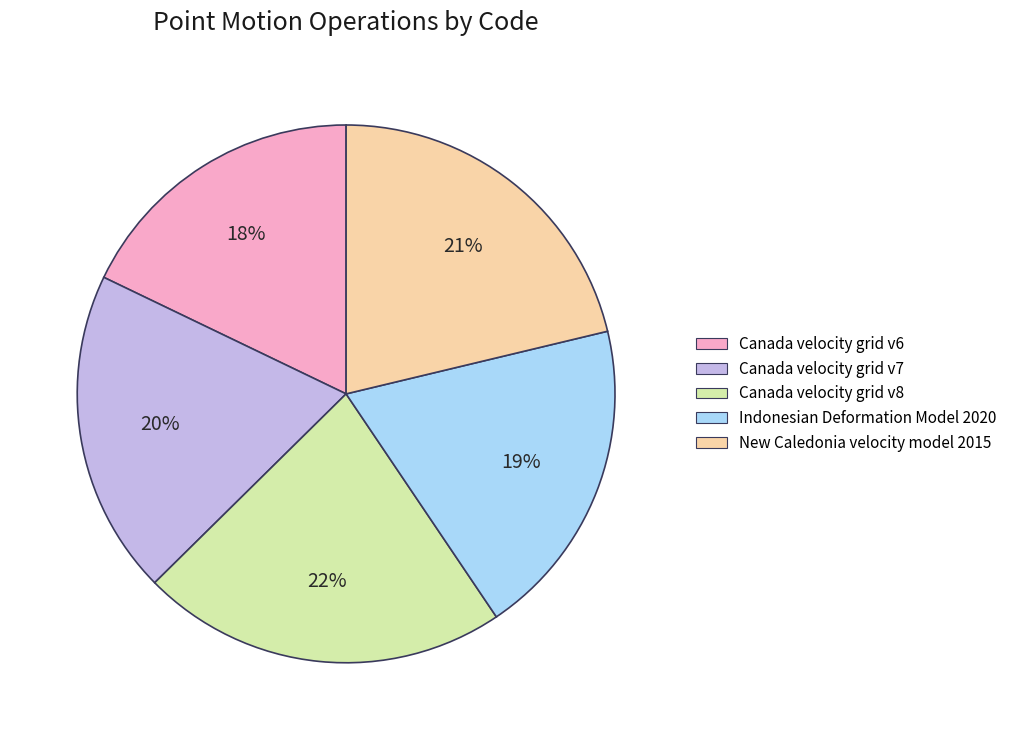

Is the sum of Canada velocity grid v6 and New Caledonia velocity model 2015 greater than half?

No